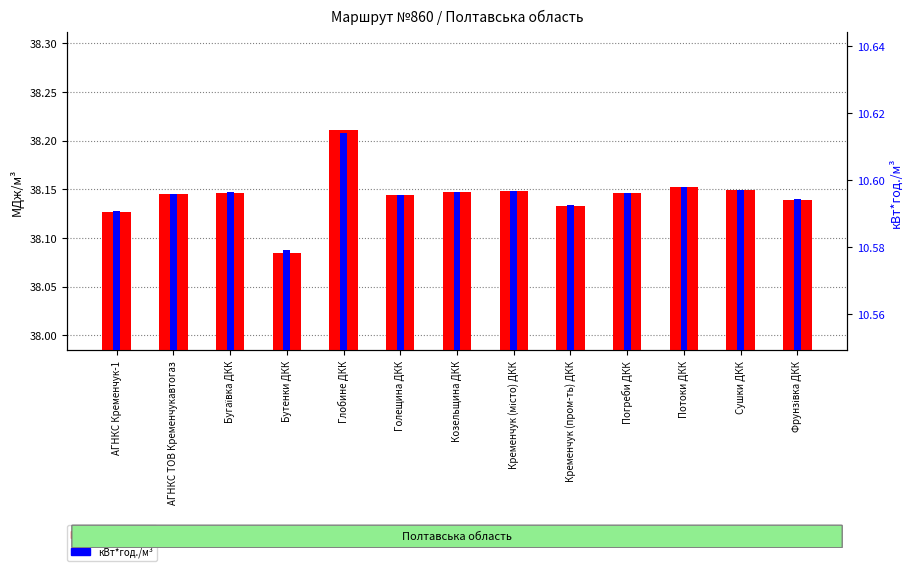

Reading left to right, what are all the values shown in this chart?

МДж/м³: 38.1	38.1	38.1	38.1	38.2	38.1	38.1	38.1	38.1	38.1	38.2	38.1	38.1
кВт*год./м³: 10.6	10.6	10.6	10.6	10.6	10.6	10.6	10.6	10.6	10.6	10.6	10.6	10.6